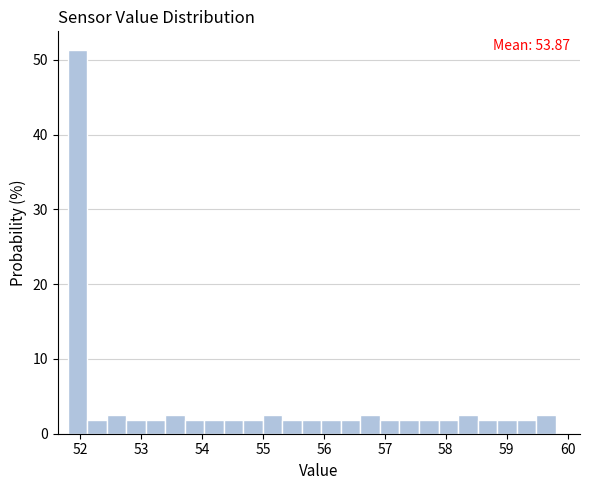

Around what value on the x-axis is the tallest bar? Give the approximate position of its centre, as read against the axis.

52.0